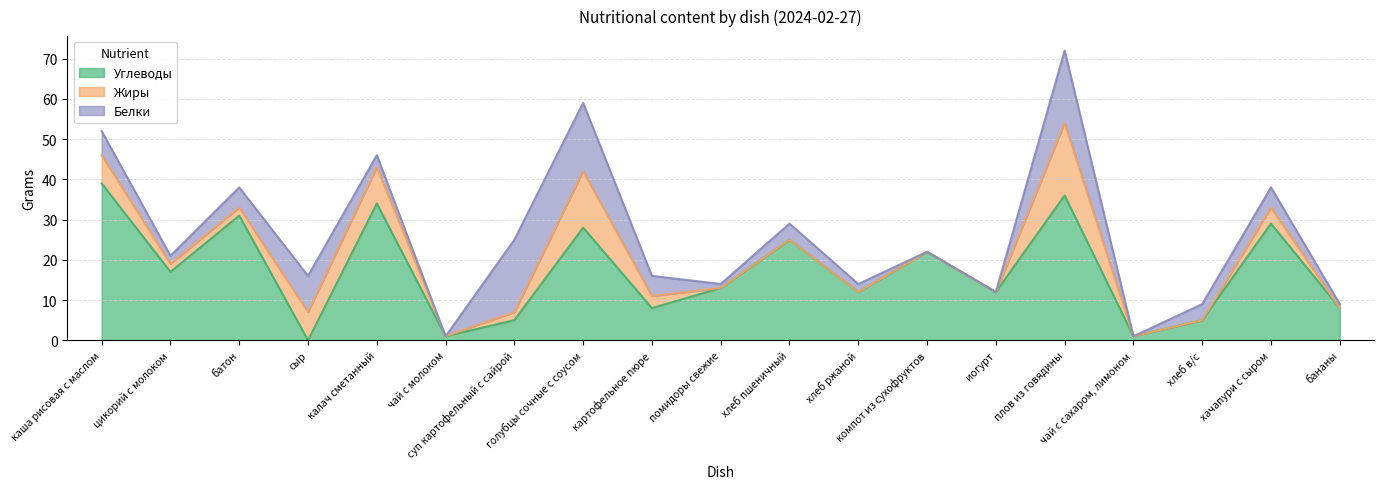

What are all the series names shown in the legend?

Углеводы, Жиры, Белки